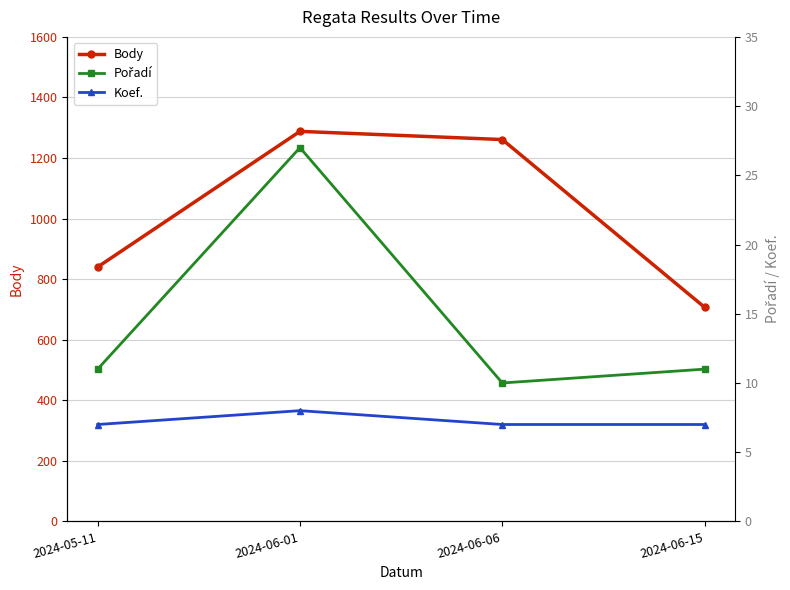

Reading left to right, transcribe all the data shown in this chart.

Body: 2024-05-11=840	2024-06-01=1288	2024-06-06=1261	2024-06-15=707
Pořadí: 2024-05-11=11	2024-06-01=27	2024-06-06=10	2024-06-15=11
Koef.: 2024-05-11=7	2024-06-01=8	2024-06-06=7	2024-06-15=7